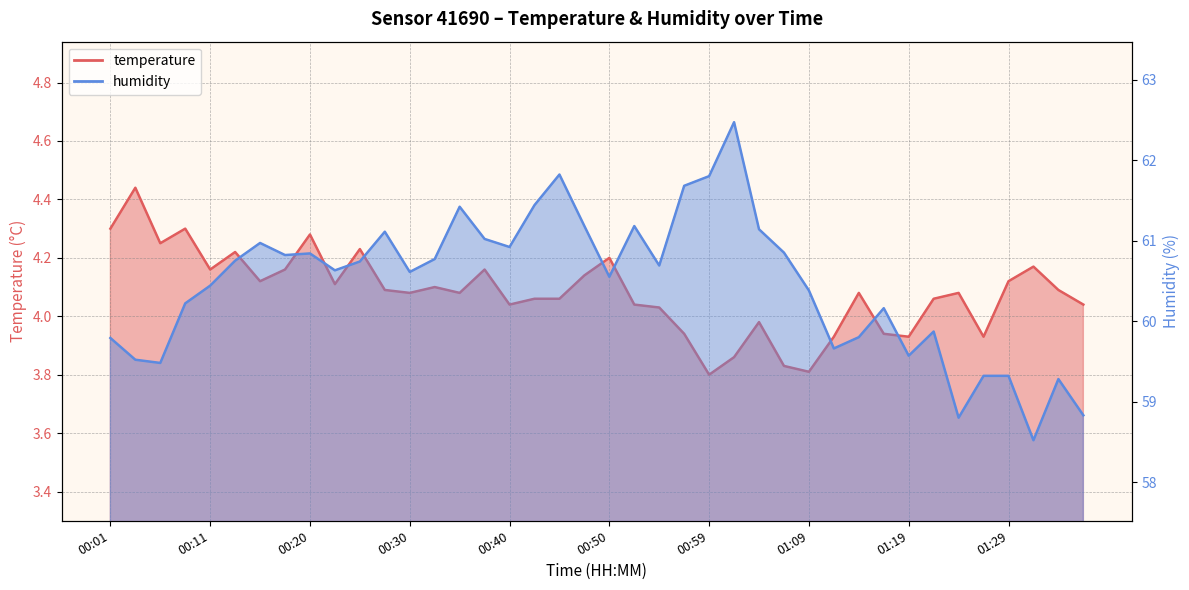

What is the sum of the temperature values at 00:47 and 01:14?

8.2